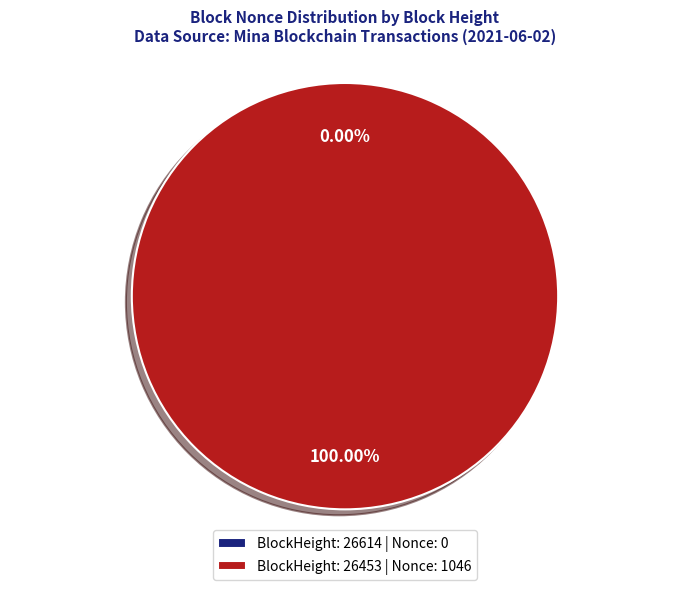

What percentage is NOT represented by 26614?

100.0%